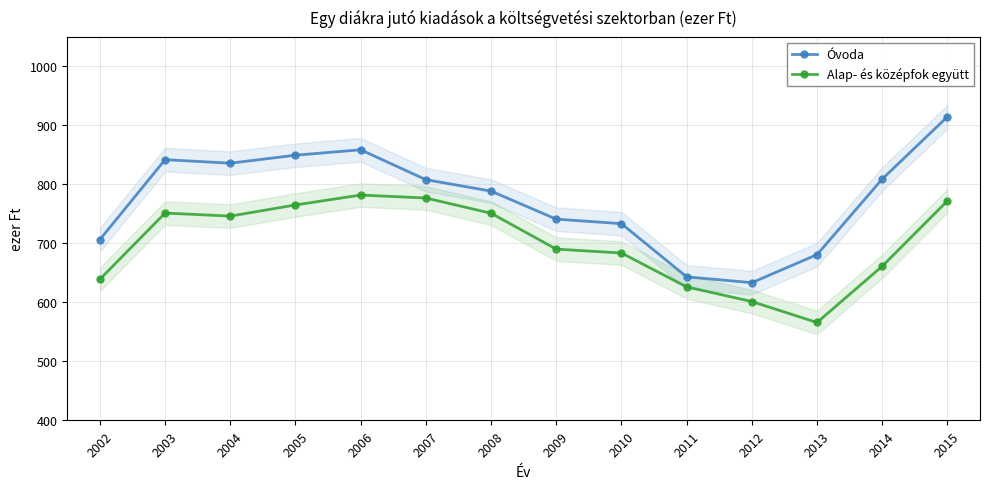

True or false: Alap- és középfok együtt and Óvoda intersect in this chart.

False